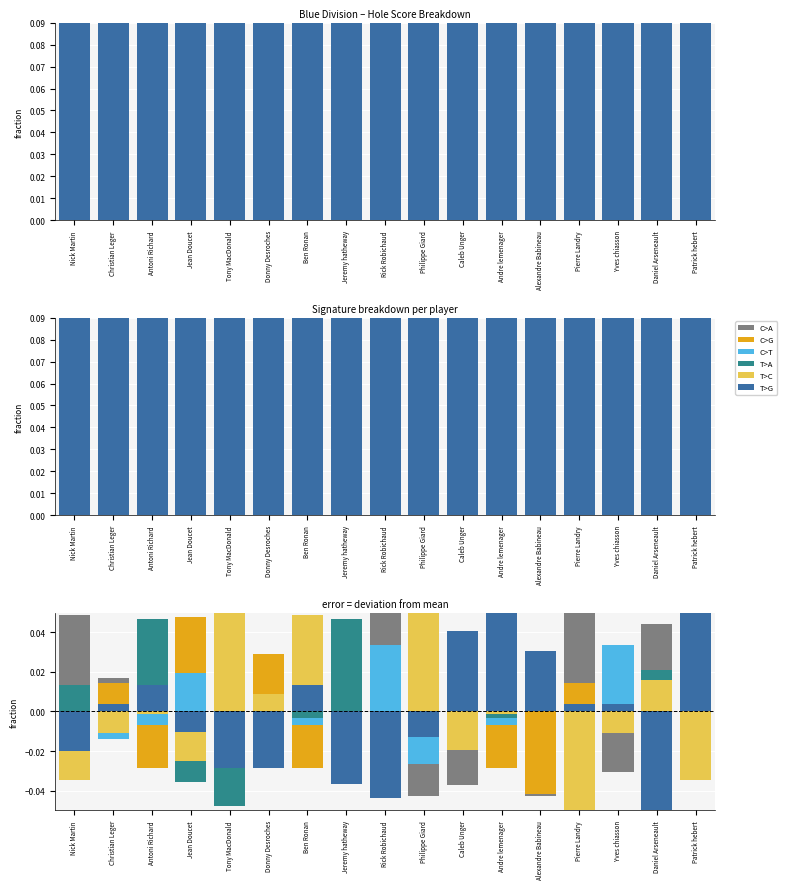

Which category has the lowest value across all series?

Pierre Landry